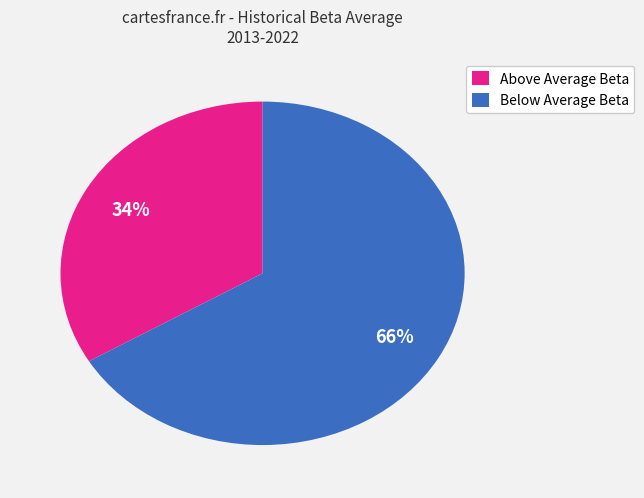

Rank the categories by value from highest to lowest.

Below Average Beta, Above Average Beta